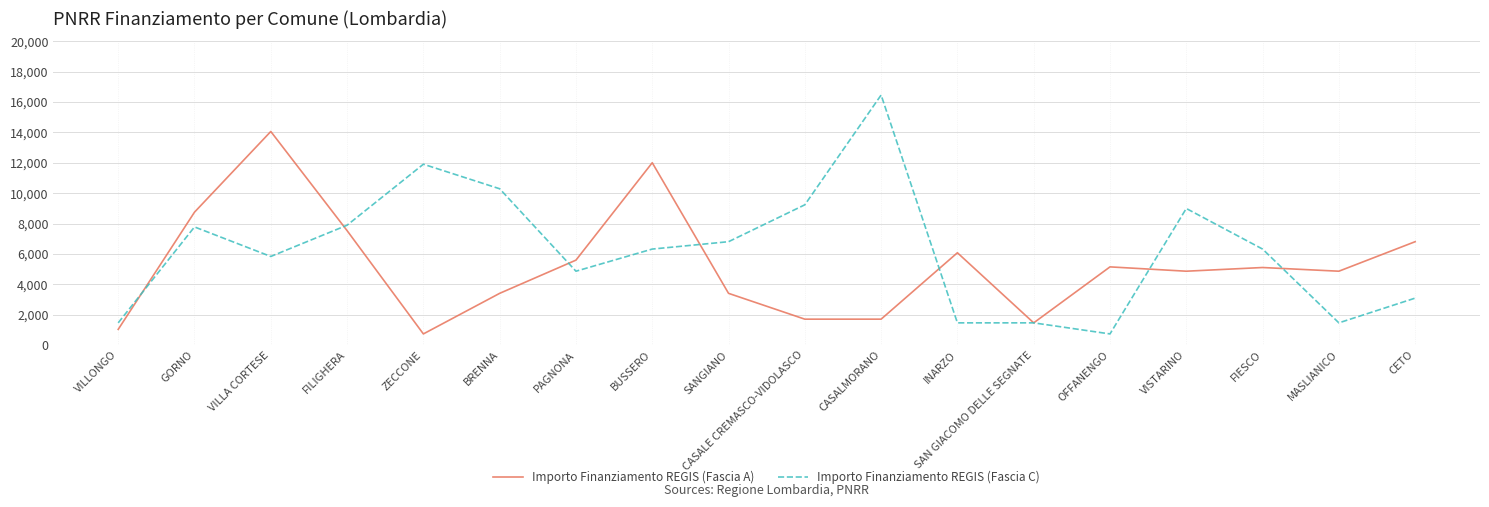

Rank the series at BRENNA from lowest to highest value.

Importo Finanziamento REGIS (Fascia A), Importo Finanziamento REGIS (Fascia C)